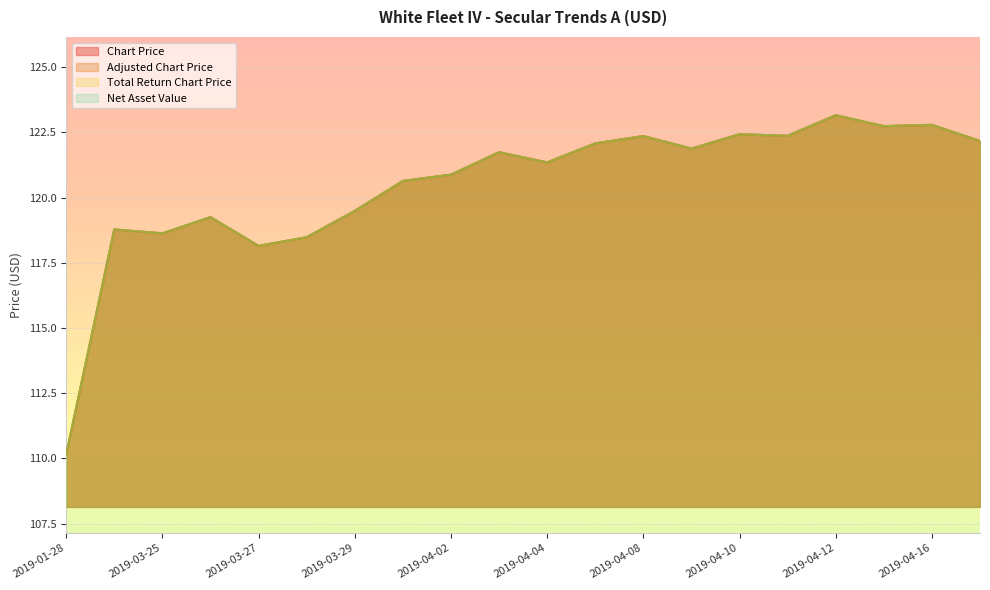

Which series has the largest total across all categories?

Chart Price